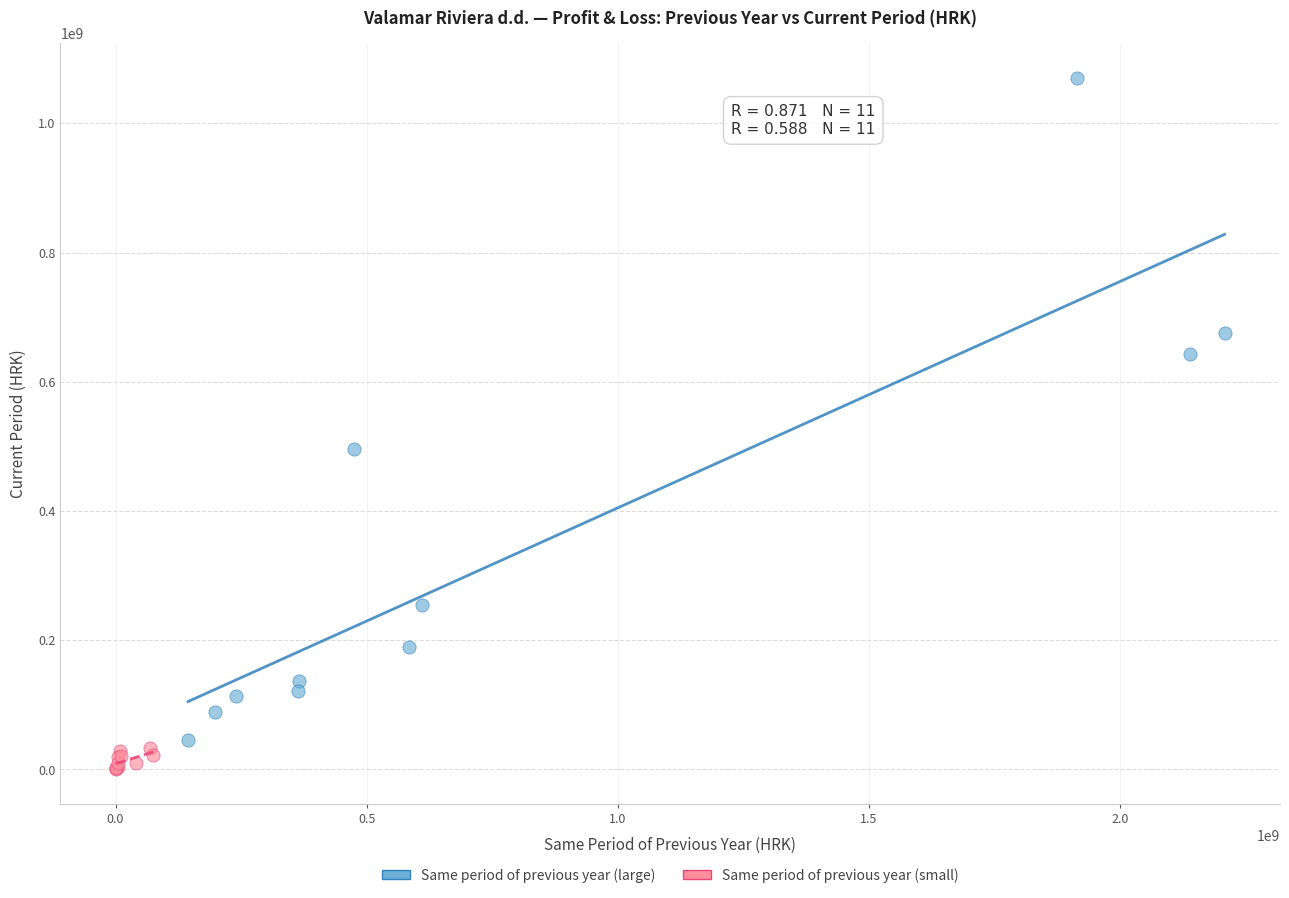

Which series has the largest Y range (max minus min)?

Same period of previous year (large)